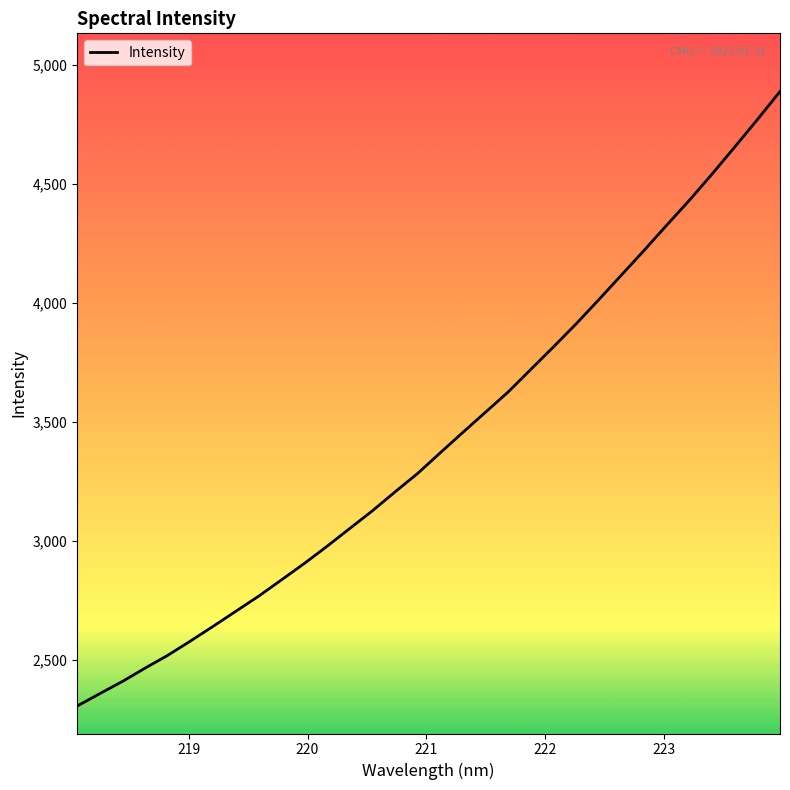

What is the minimum value shown in the chart?

2306.6